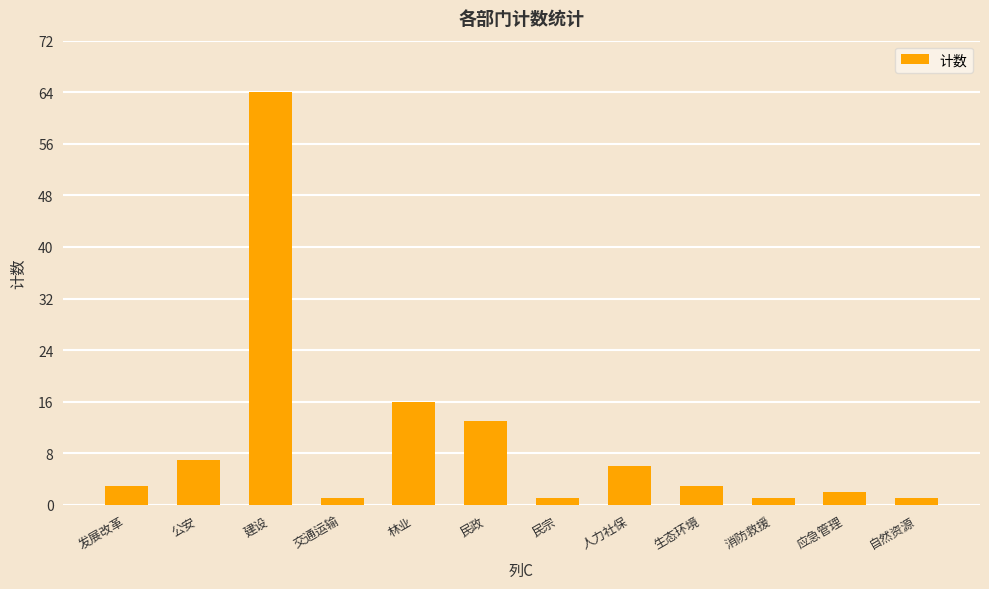

The chart shows a value of 7 at 公安. True or false?

True